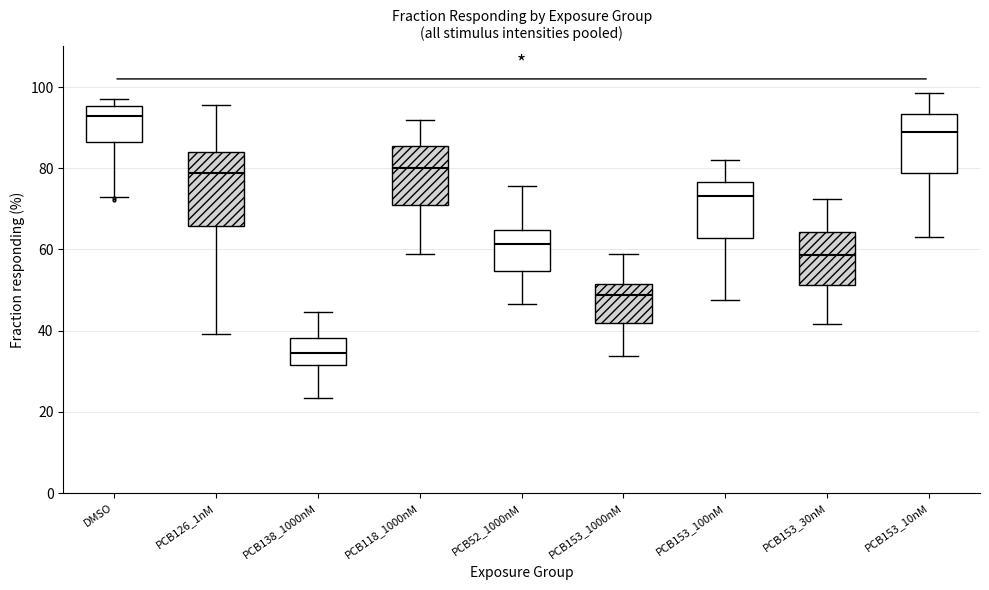

Reading left to right, transcribe this box plot: for each box, give where its median line is, the range the box spans, and where its two whiskers end, as read against the y-axis. The values are not printed on the chart, so give them approximately, as read against the axis.

DMSO: median 92, box 86 to 96, whiskers 74 to 96 (just above the box's upper edge)
PCB126_1nM: median 78, box 66 to 84, whiskers 40 to 96
PCB138_1000nM: median 34, box 32 to 38, whiskers 24 to 44
PCB118_1000nM: median 80, box 70 to 86, whiskers 58 to 92
PCB52_1000nM: median 62, box 54 to 64, whiskers 46 to 76
PCB153_1000nM: median 48, box 42 to 52, whiskers 34 to 58
PCB153_100nM: median 74, box 62 to 76, whiskers 48 to 82
PCB153_30nM: median 58, box 52 to 64, whiskers 42 to 72
PCB153_10nM: median 88, box 78 to 94, whiskers 64 to 98